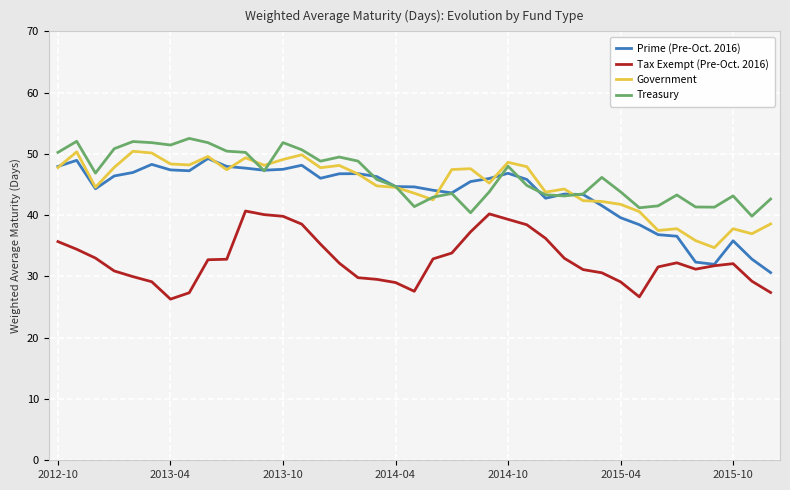

At how many categories does at least one series exceed 33?

39